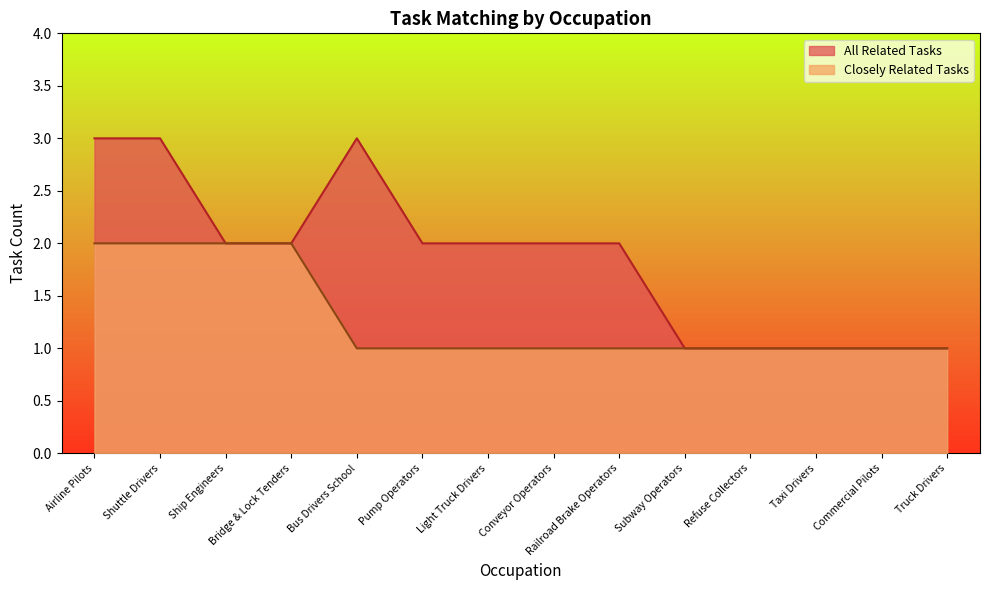

At Subway Operators, list the series in order from smallest to largest.

All Related Tasks, Closely Related Tasks